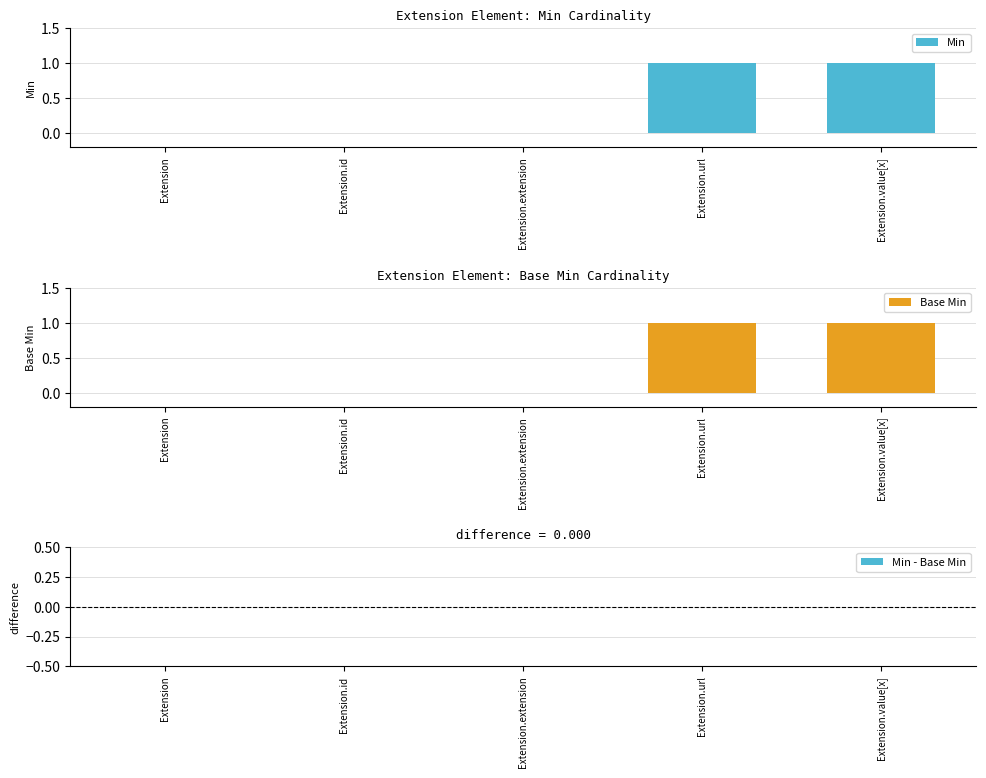

What are all the series names shown in the legend?

Min, Base Min, Min - Base Min